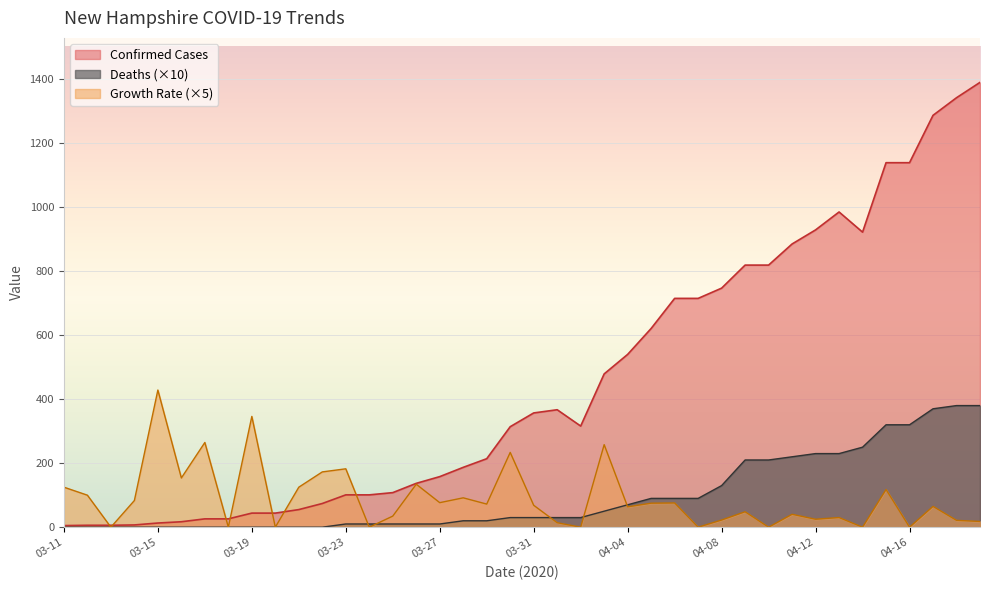

True or false: Deaths and Confirmed Cases cross at least once.

False